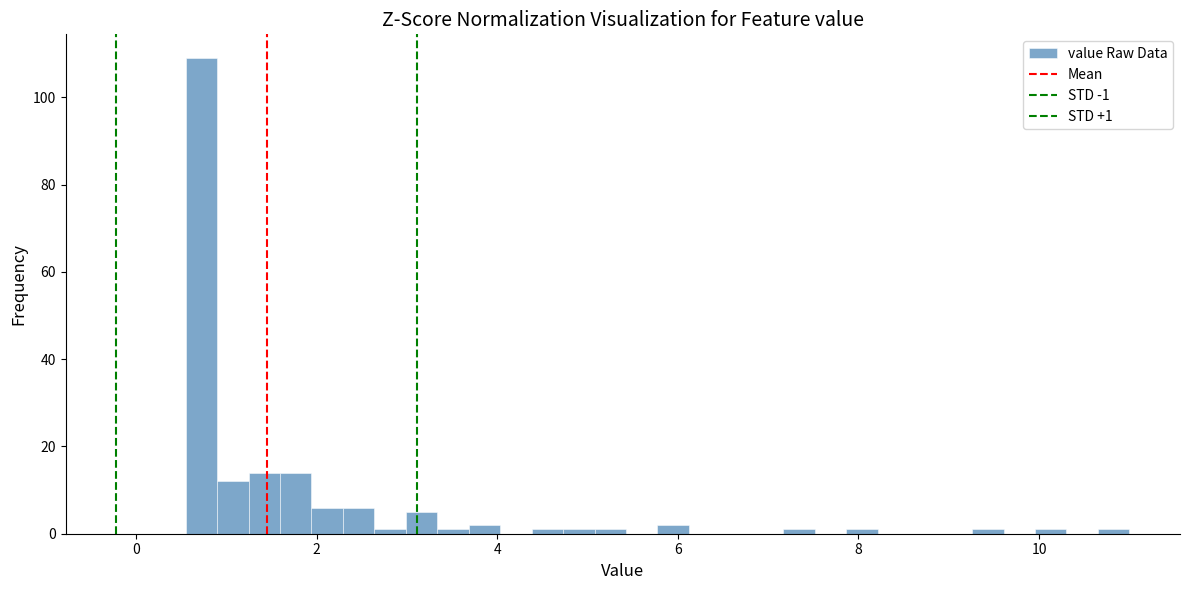

Read against the x-axis, roughly where is the centre of the tallest bar?

0.8